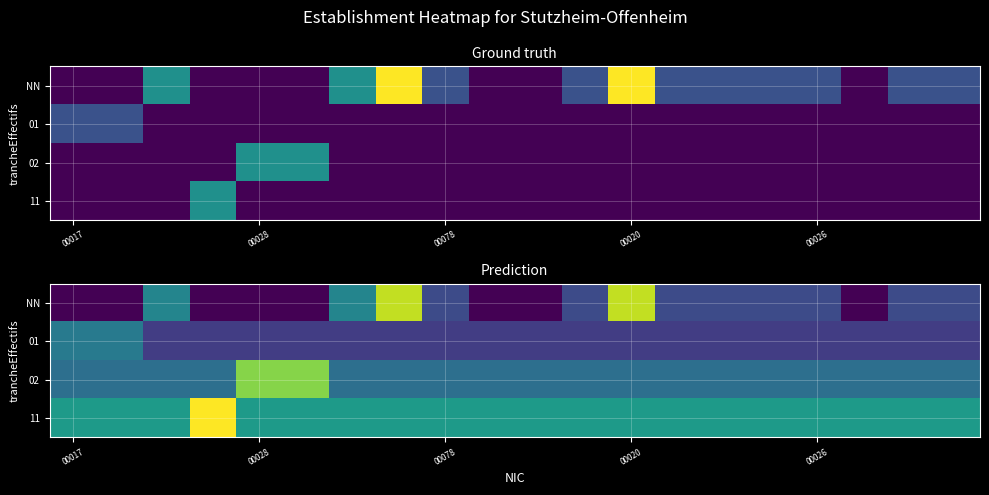

At how many categories does at least one series exceed 3?

5